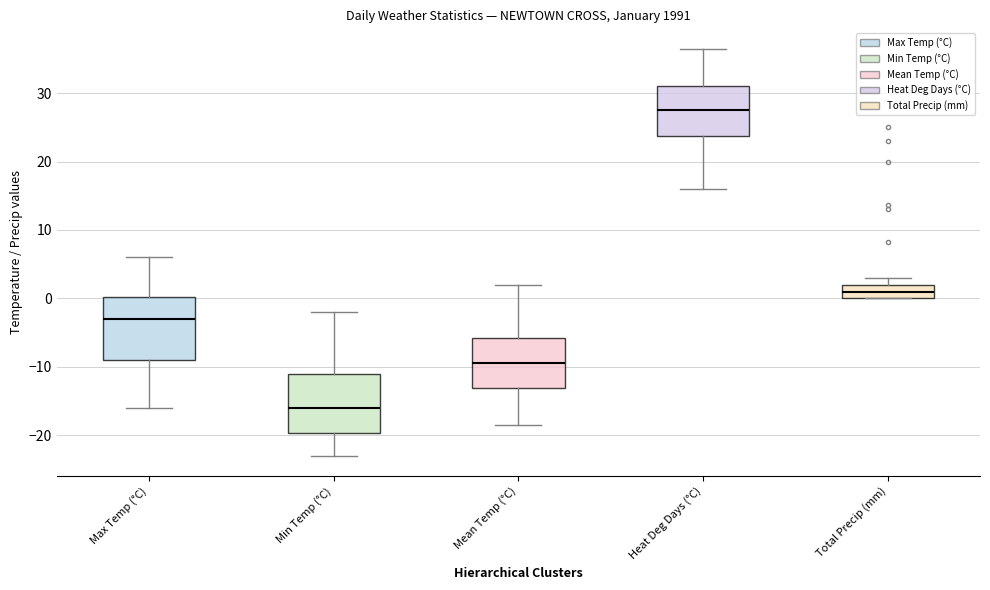

Reading left to right, transcribe this box plot: for each box, give where its median line is, the range the box spans, and where its two whiskers end, as read against the y-axis. The values are not printed on the chart, so give them approximately, as read against the axis.

Max Temp (°C): median -3, box -9 to 0, whiskers -16 to 6
Min Temp (°C): median -16, box -20 to -11, whiskers -23 to -2
Mean Temp (°C): median -9, box -13 to -6, whiskers -18 to 2
Heat Deg Days (°C): median 28, box 24 to 31, whiskers 16 to 37
Total Precip (mm): median 1, box 0 to 2, whiskers 0 to 3